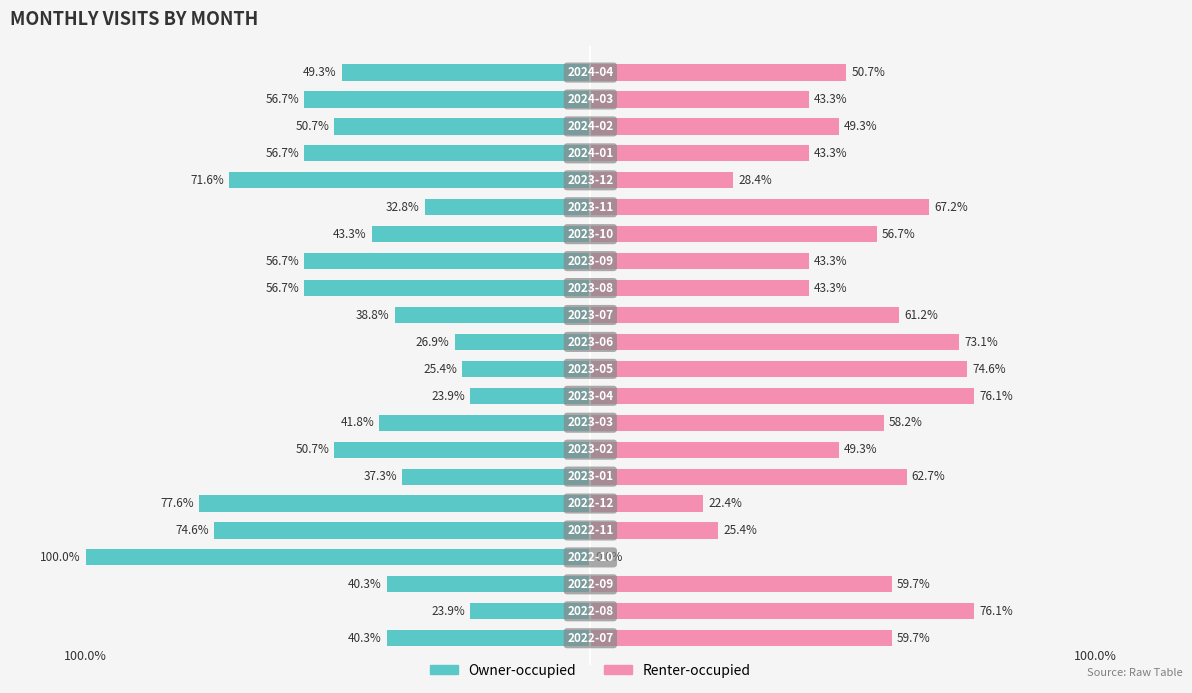

How many data points in Owner-occupied are above -43?

10